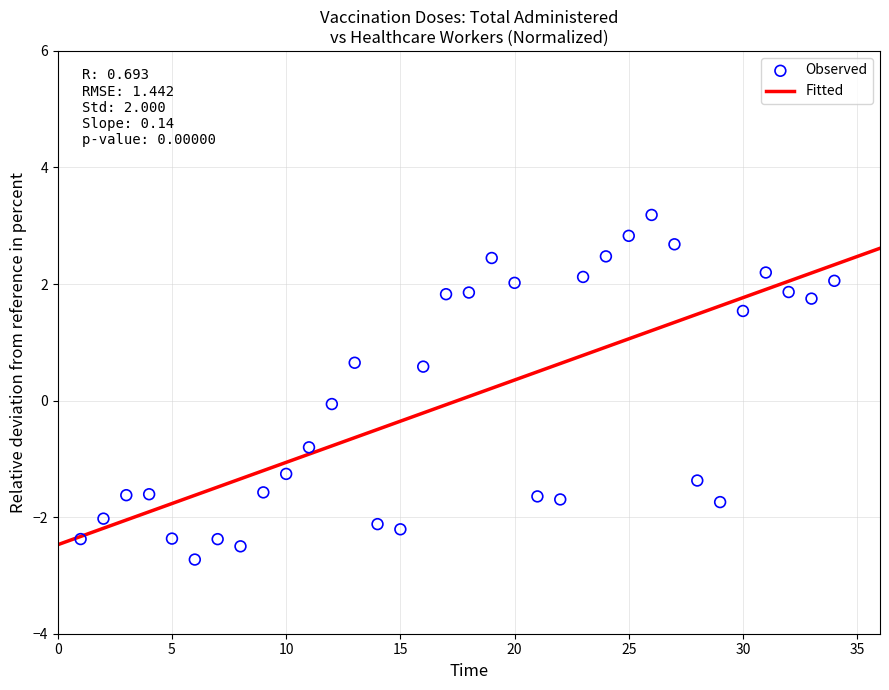

What is the range of X values (max minus min)?

33.0